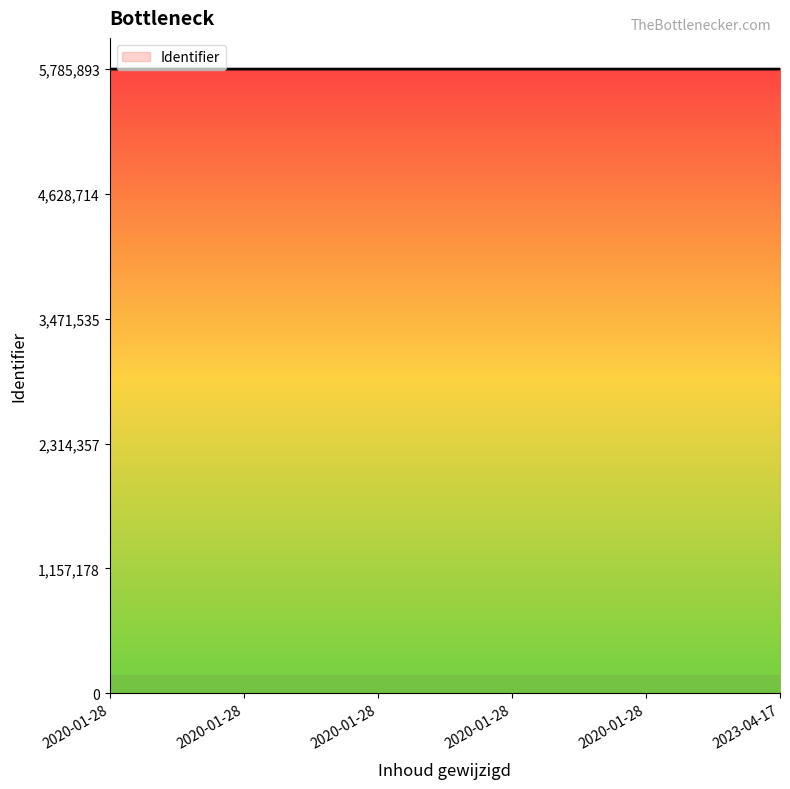

How many lines are shown in the chart?

1